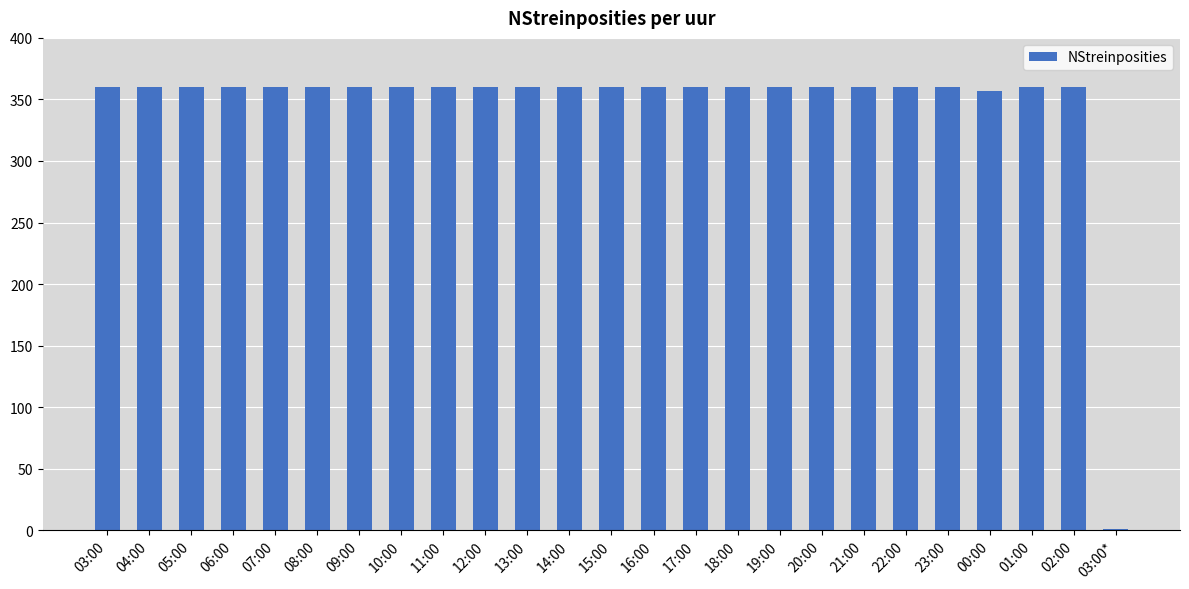

What is the ratio of the value at 21:00 to the value at 03:00?

1.0